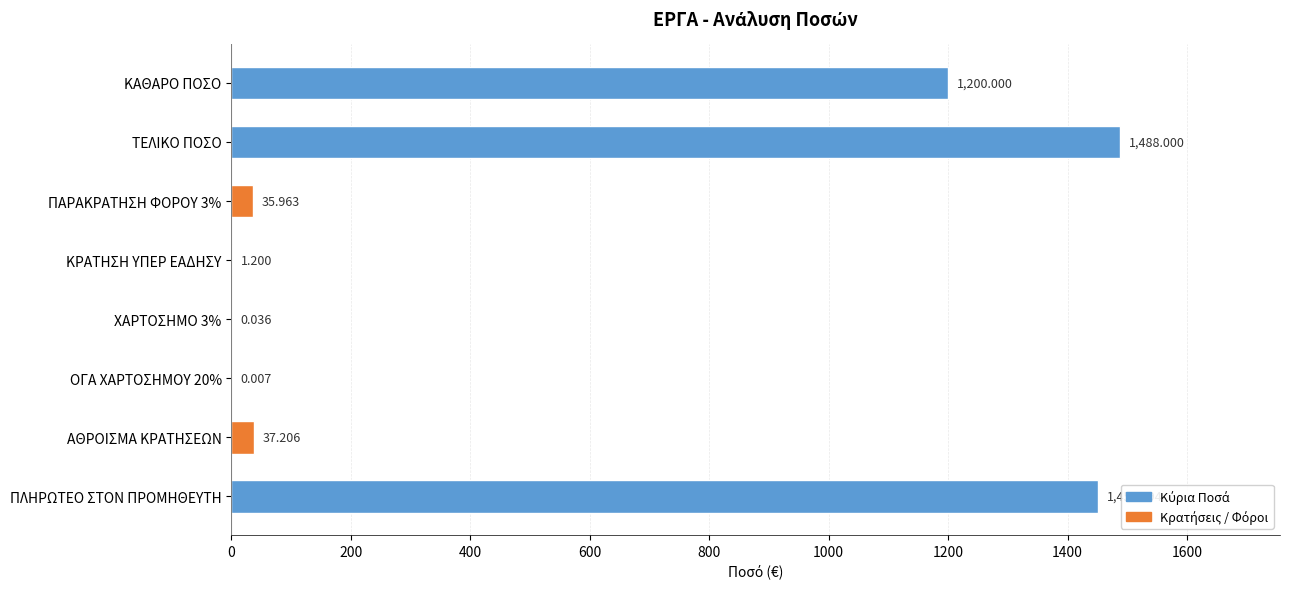

The chart shows a value of 1.2 at ΚΡΑΤΗΣΗ ΥΠΕΡ ΕΑΔΗΣΥ. True or false?

True